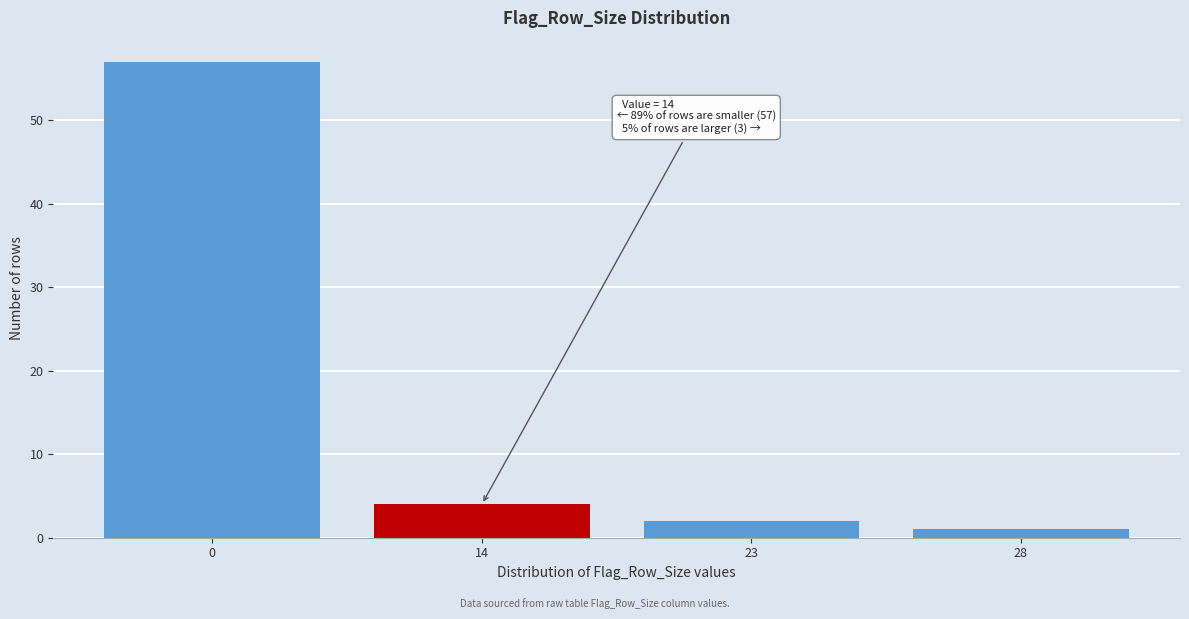

Reading left to right, extract all data points from this chart.

0=57	14=4	23=2	28=1